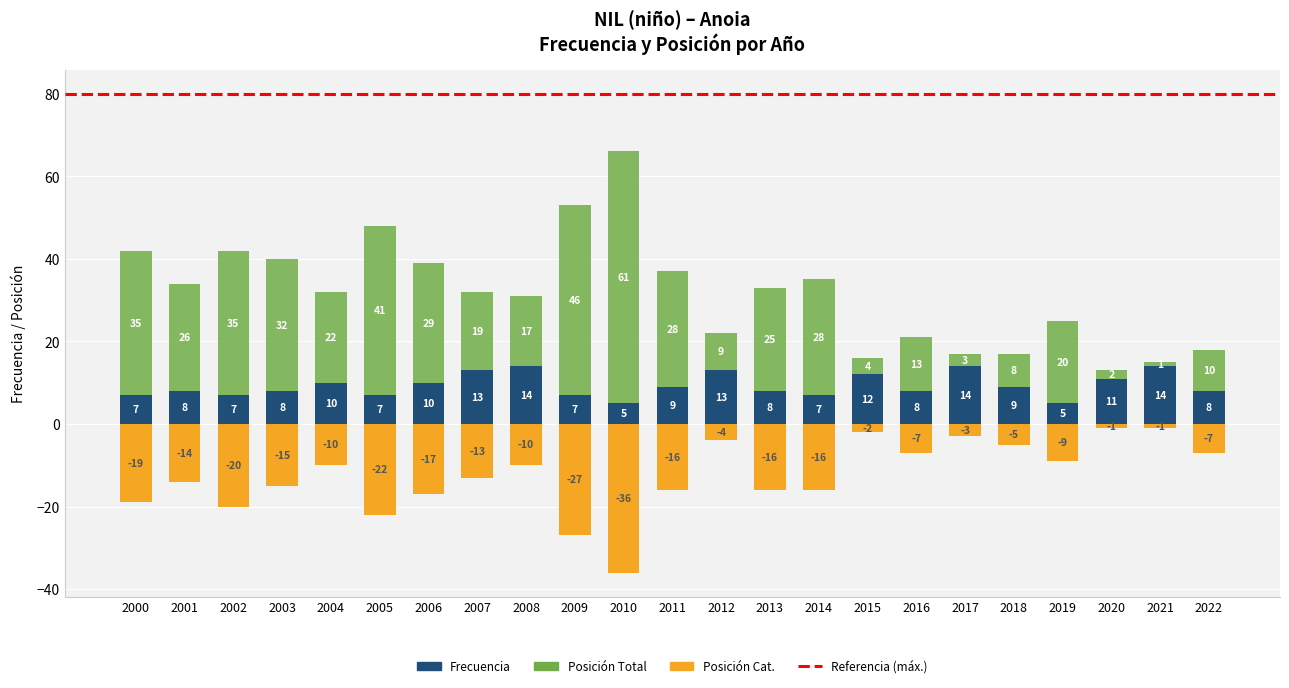

At which label does Posición. Total reach its peak?

2010